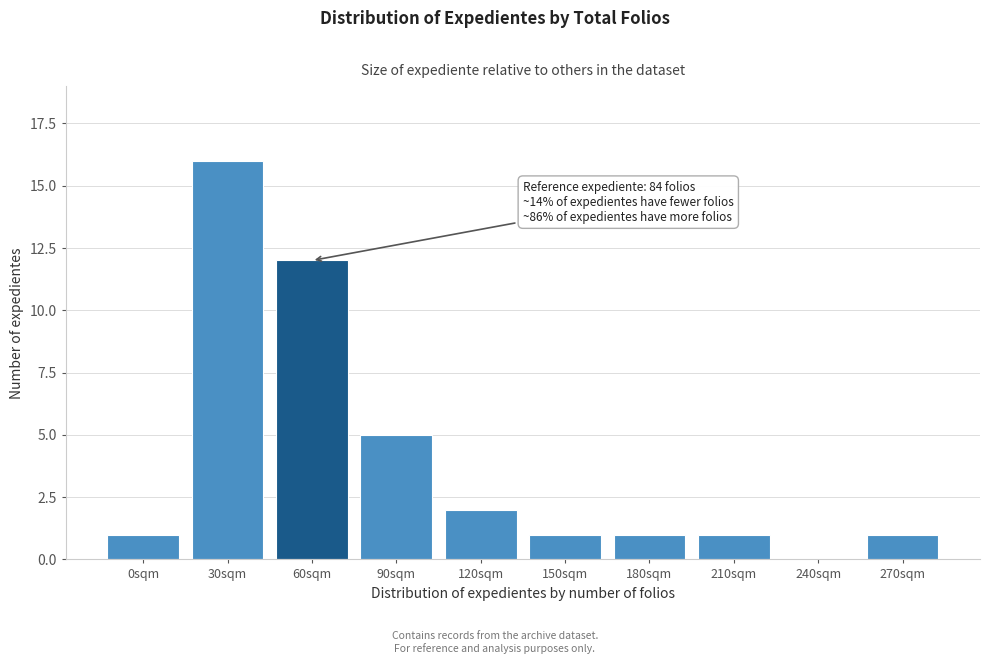

Reading left to right, list all the values displayed in this chart.

0sqm=1	30sqm=16	60sqm=12	90sqm=5	120sqm=2	150sqm=1	180sqm=1	210sqm=1	240sqm=0	270sqm=1